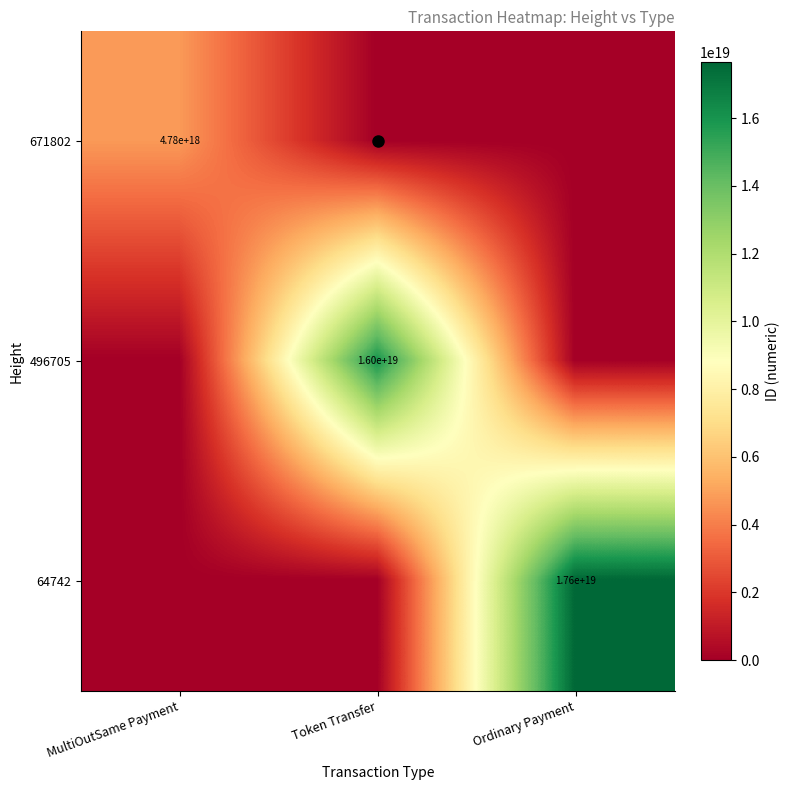

List the series in order of their peak value, lowest first.

671802, 496705, 64742